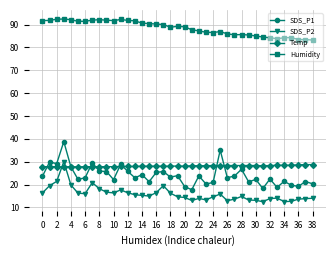

What are all the series names shown in the legend?

SDS_P1, SDS_P2, Temp, Humidity